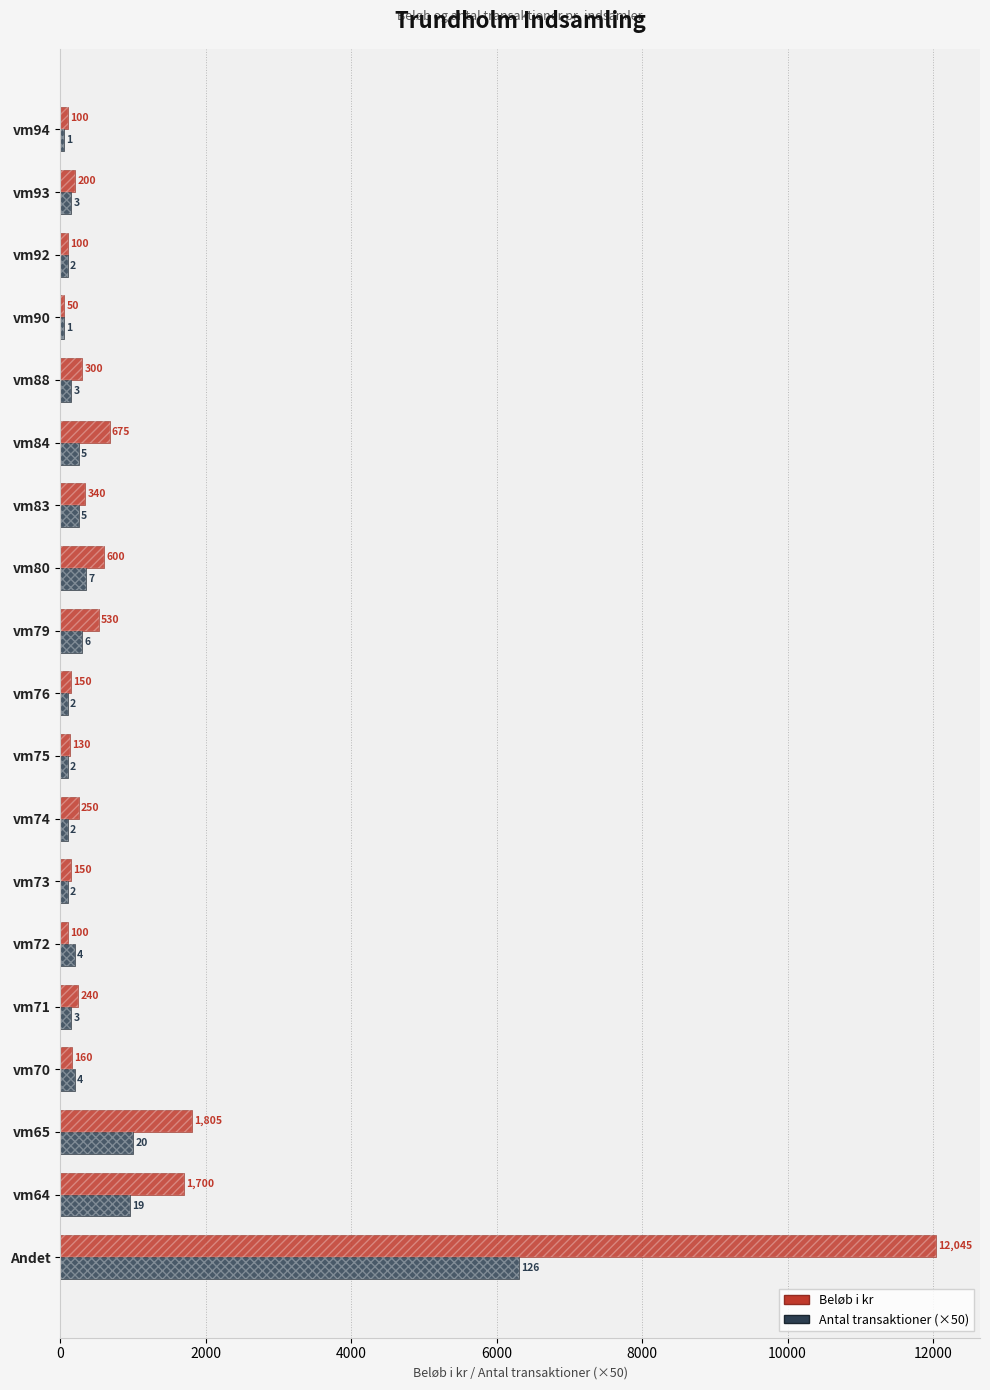

Which series changed the most between vm71 and vm73?

Beløb i kr